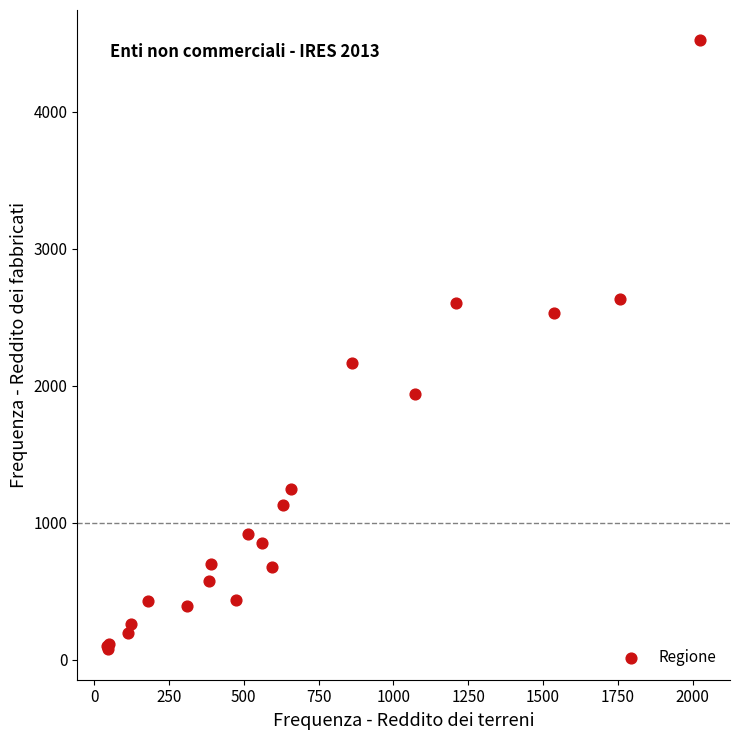

What Y value in the scatter plot is closest to 2299?

2165